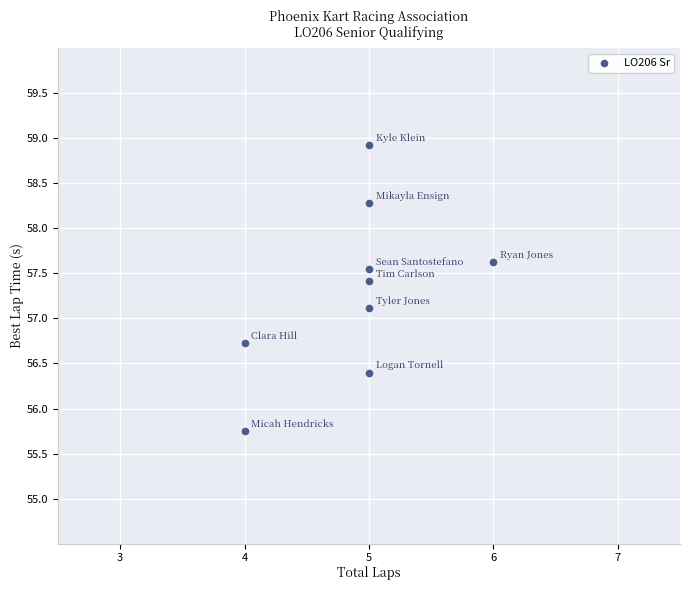

What Y value in the scatter plot is closest to 57?

57.1